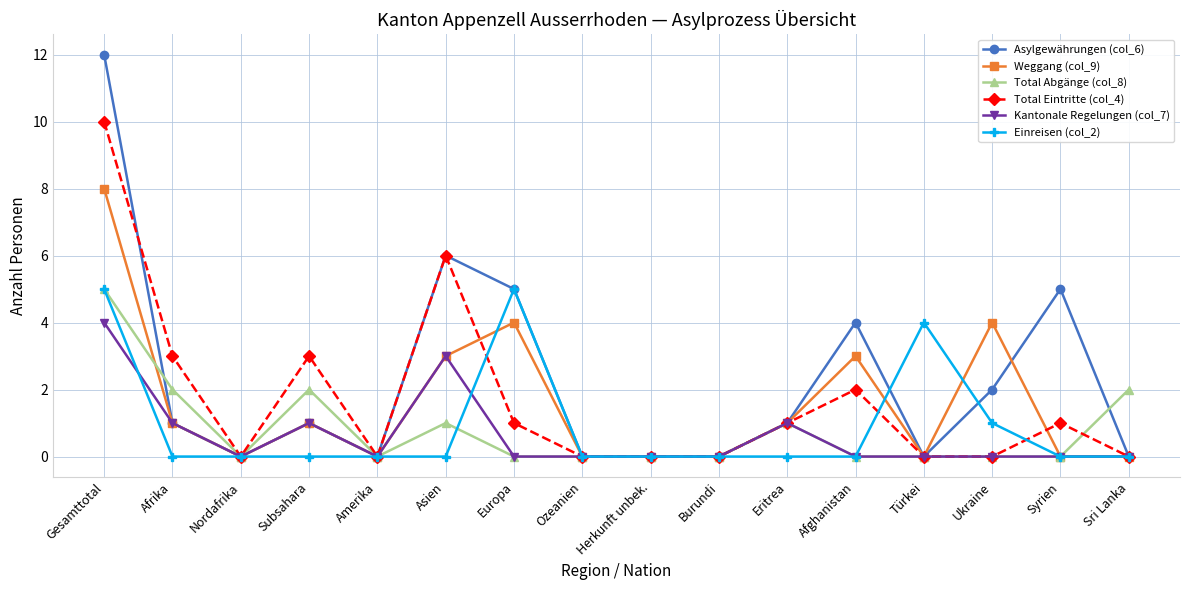

At which category is the sum across all series the highest?

Gesamttotal